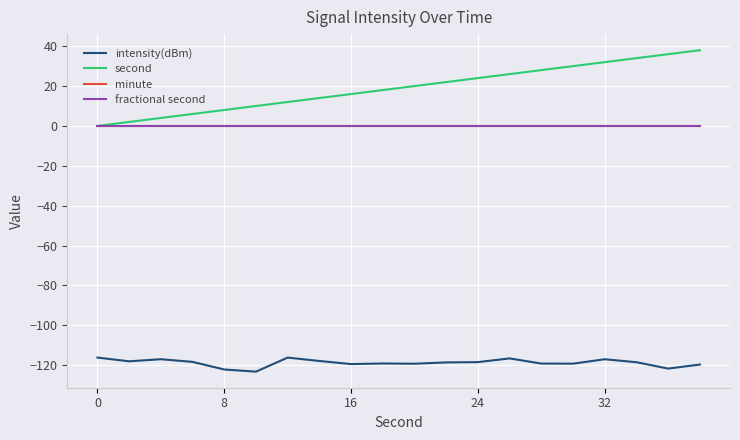

True or false: fractional second and minute cross at least once.

False